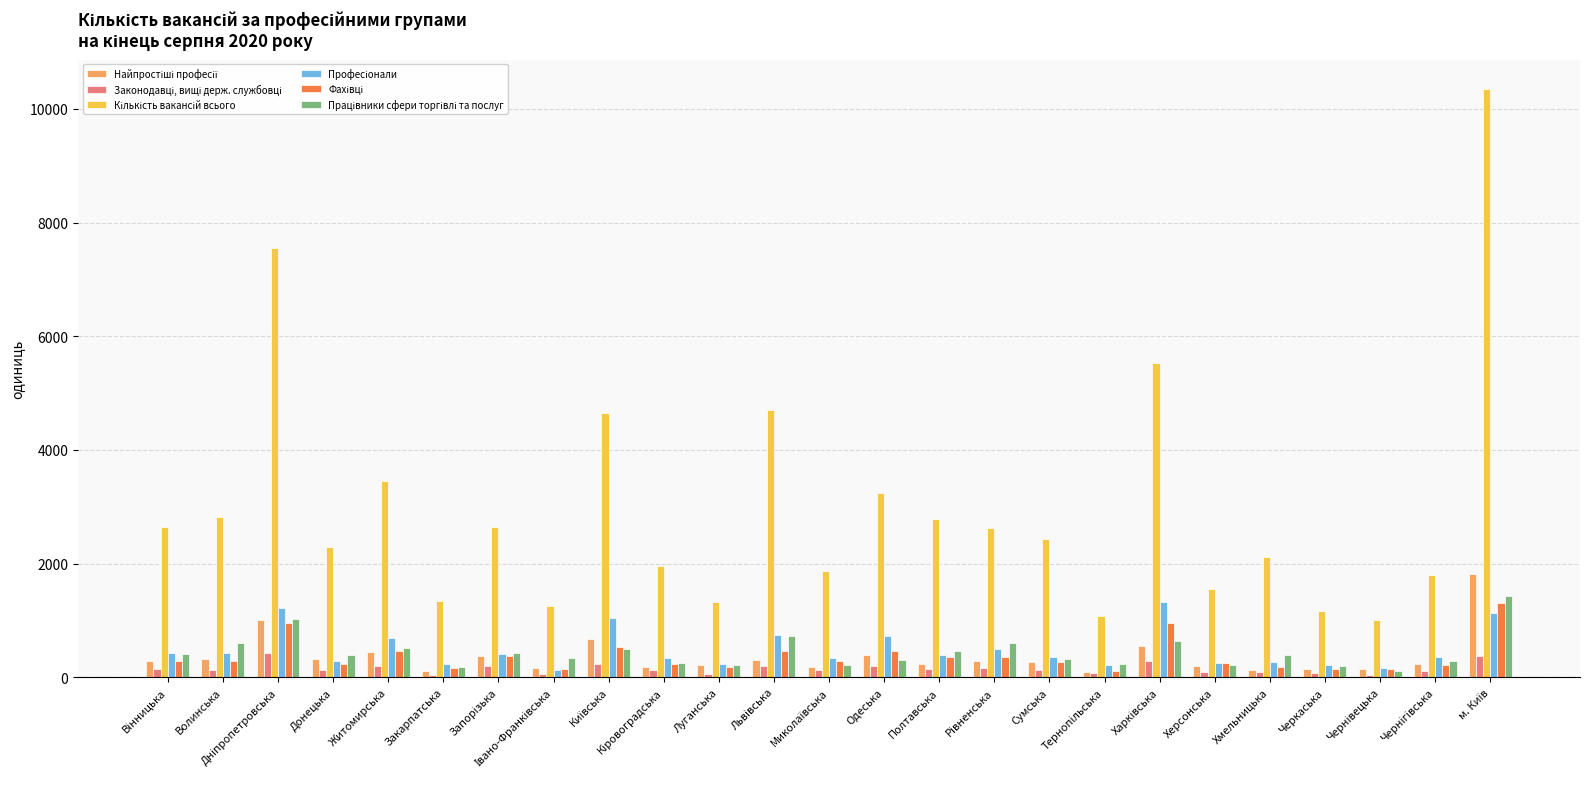

What is the maximum value shown in the chart?

10350